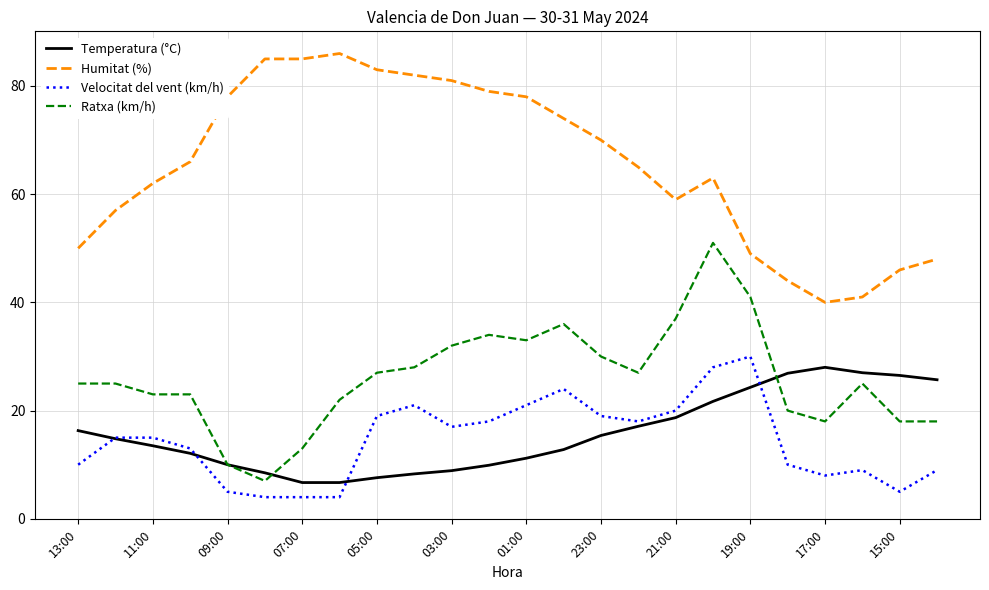

True or false: Humitat (%) and Temperatura (°C) cross at least once.

False